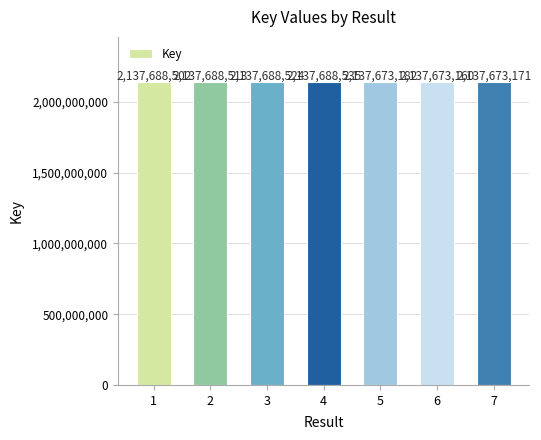

Reading left to right, what are all the values shown in this chart?

2137688502	2137688513	2137688524	2137688535	2137673182	2137673160	2137673171